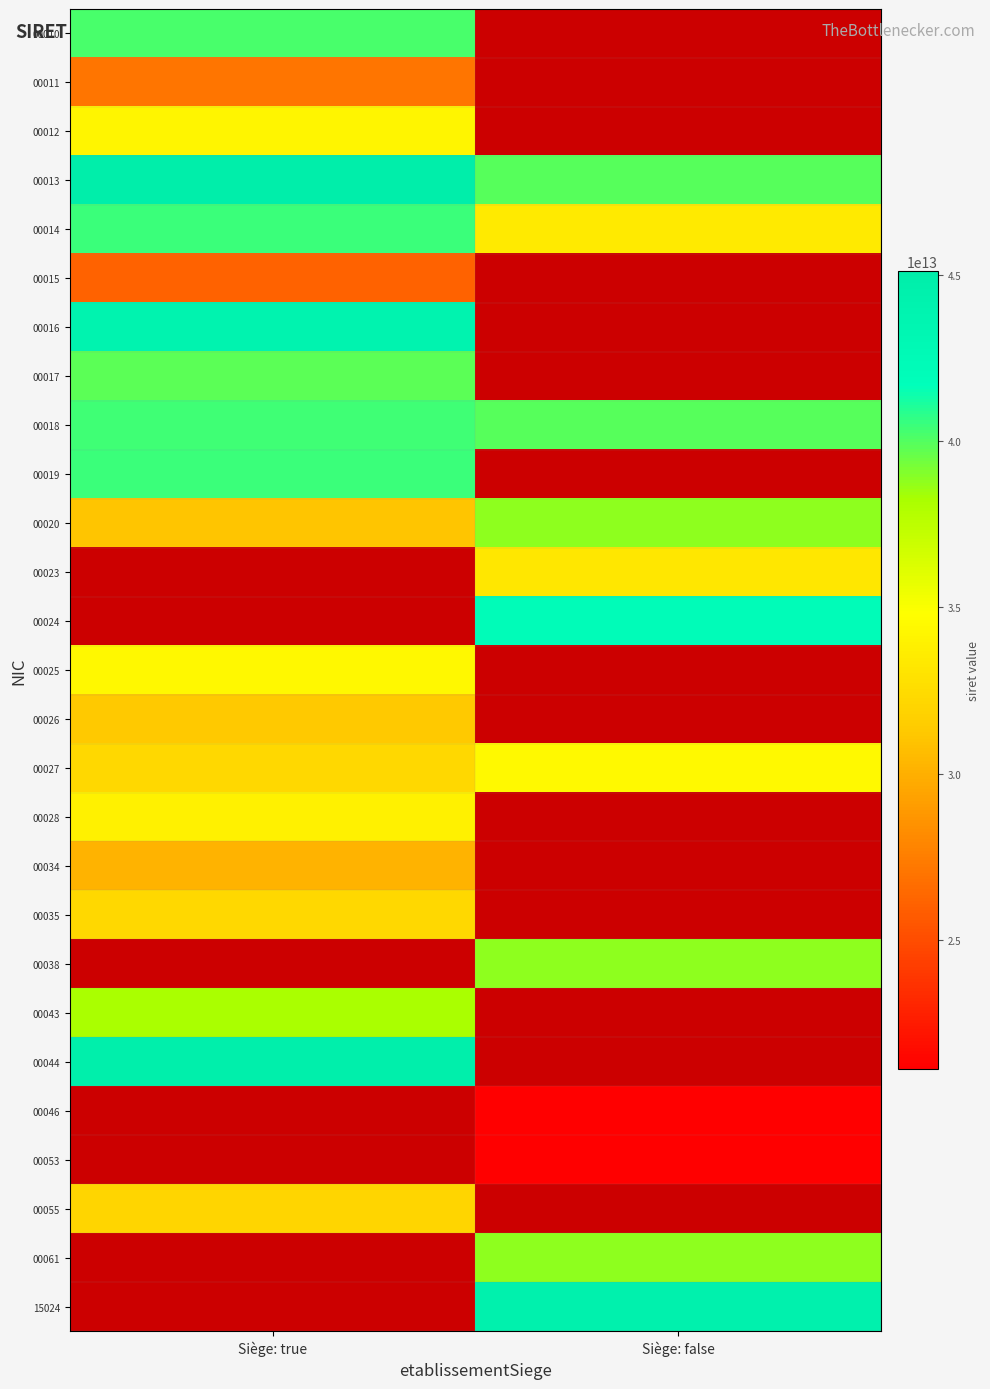

What is the minimum value shown in the chart?

21090228400046.0